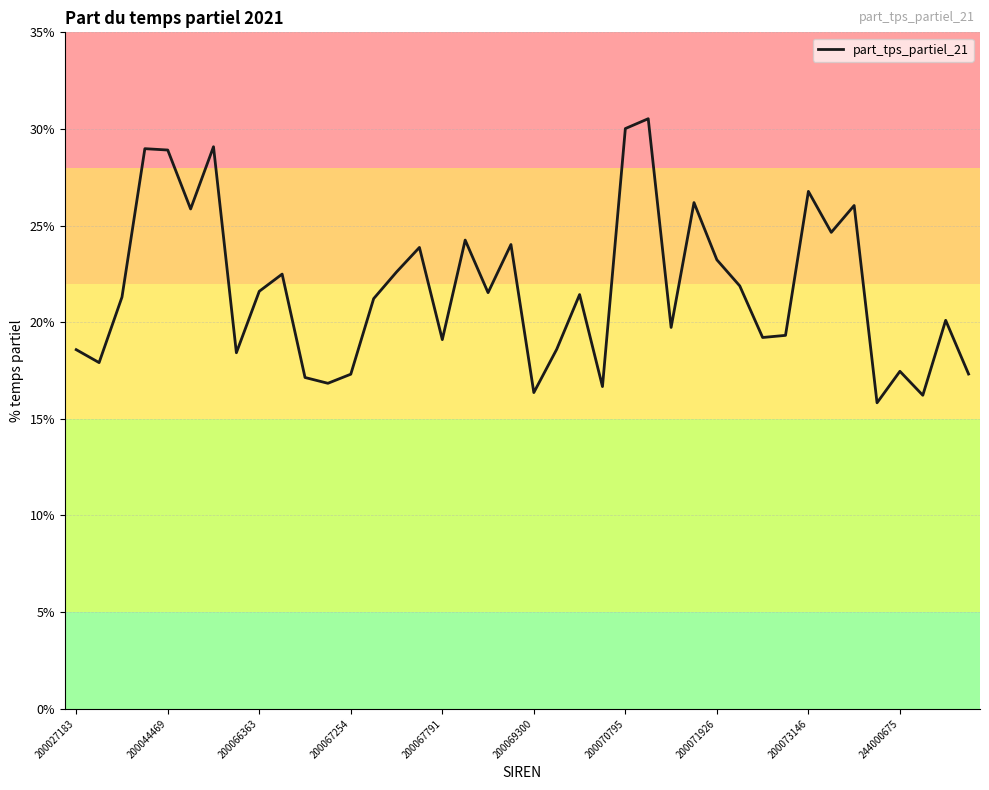

What is the greatest value displayed?

30.5